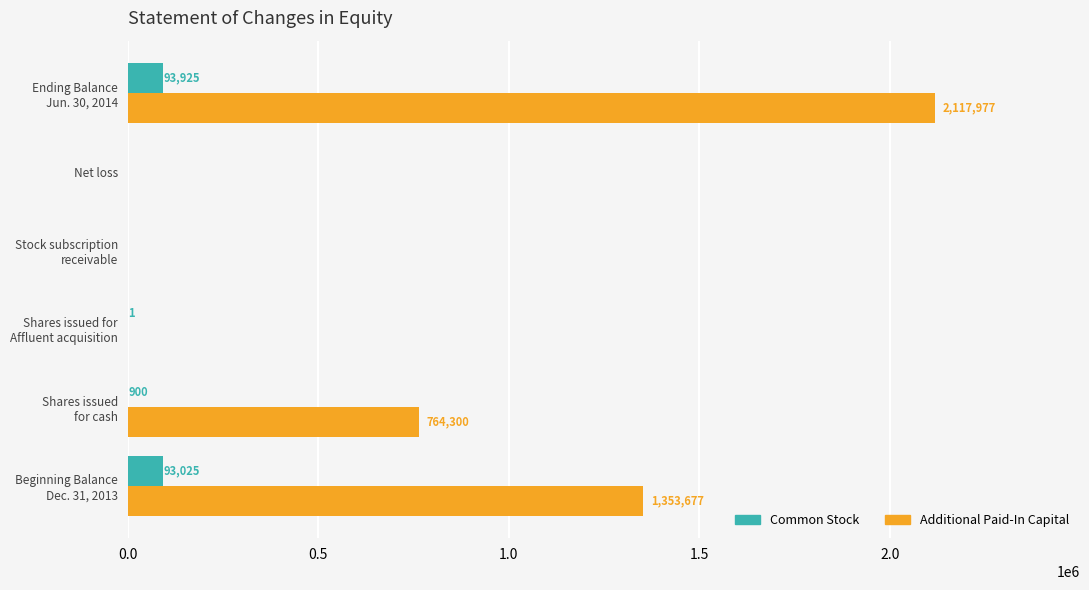

What is the maximum value shown in the chart?

2117977